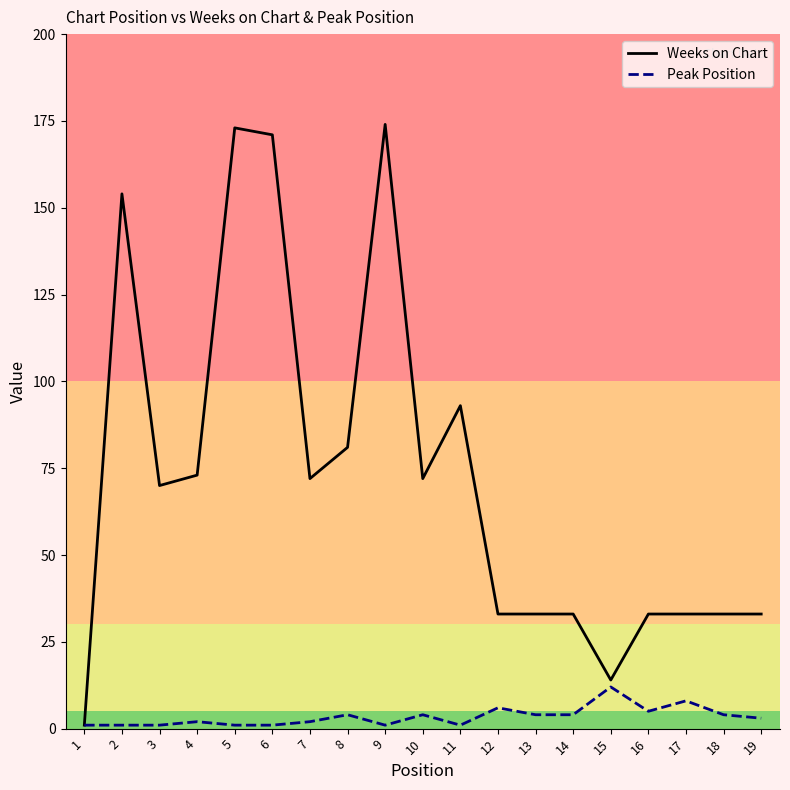

Does the chart display data point markers on the line(s)?

No